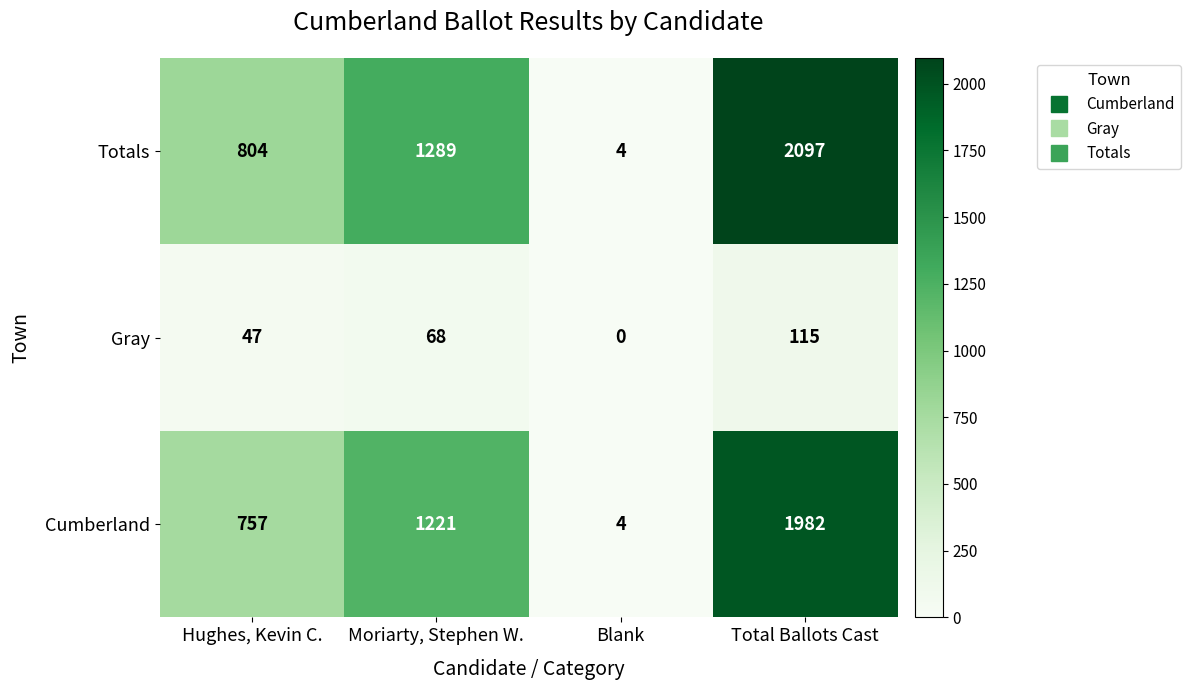

Count the Totals values in the range 804 to 2097.

3